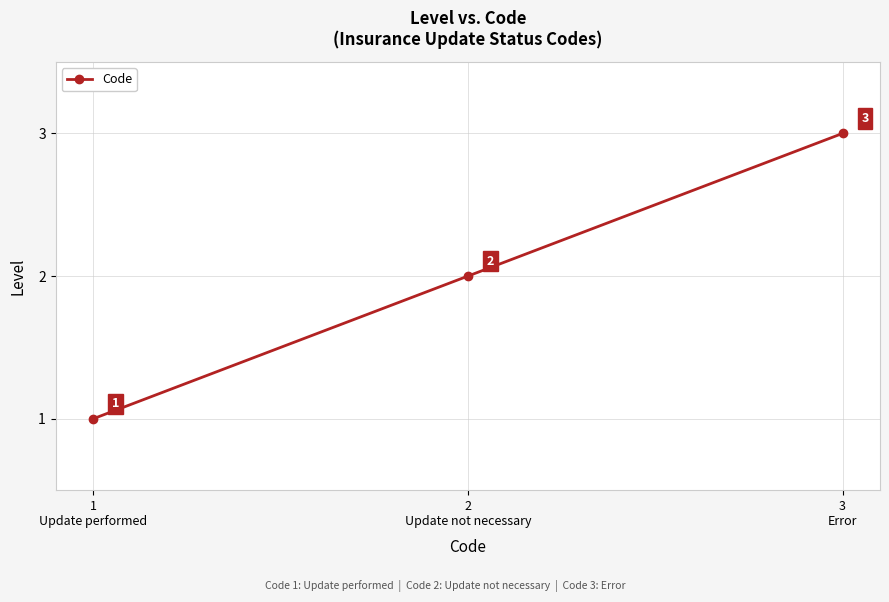

What is the sum of all values?

6